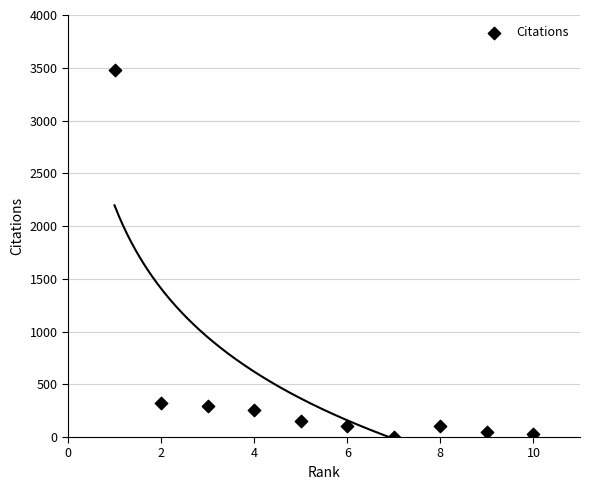

What is the average Y value?

478